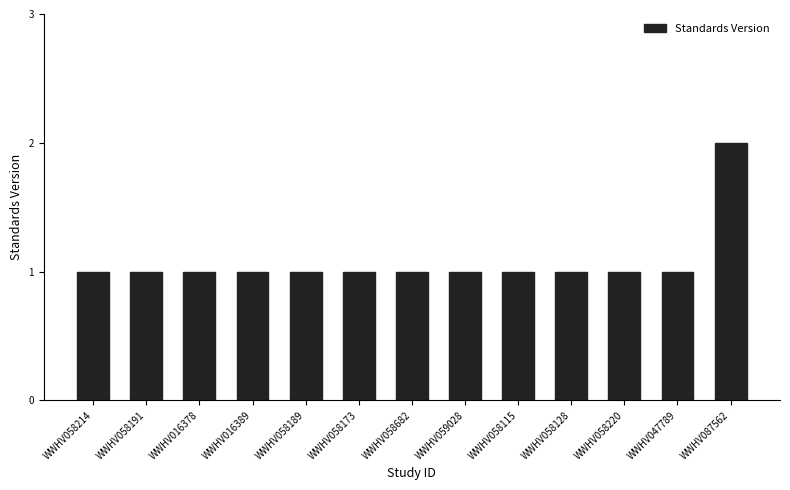

How many bars are there in total?

13